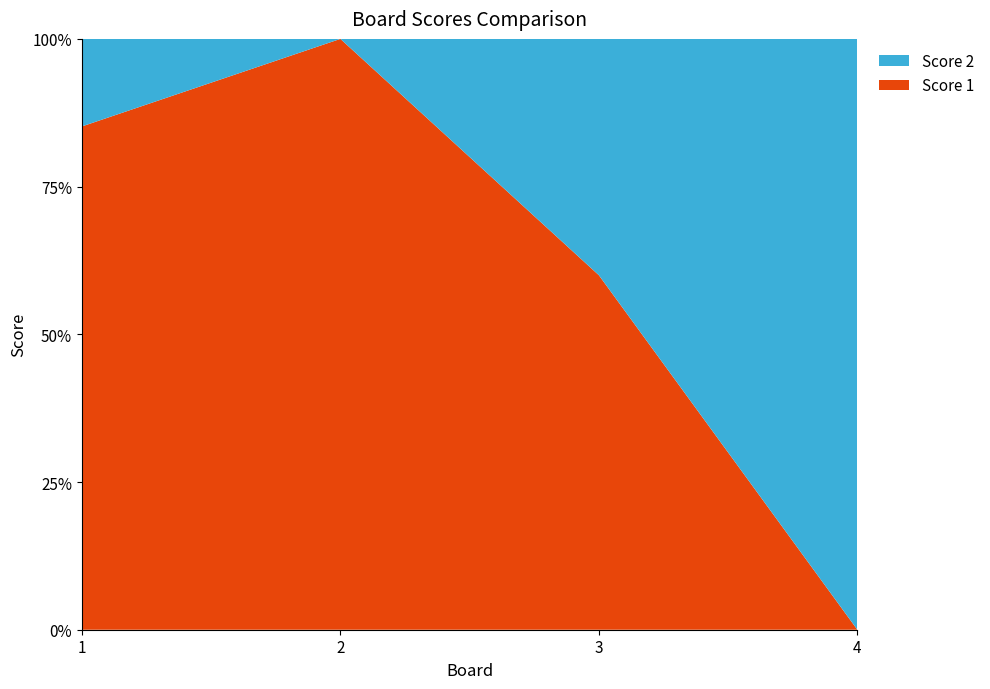

Reading left to right, extract all data points from this chart.

Score 1: 1=23	2=25	3=12	4=0
Score 2: 1=4	2=0	3=8	4=8